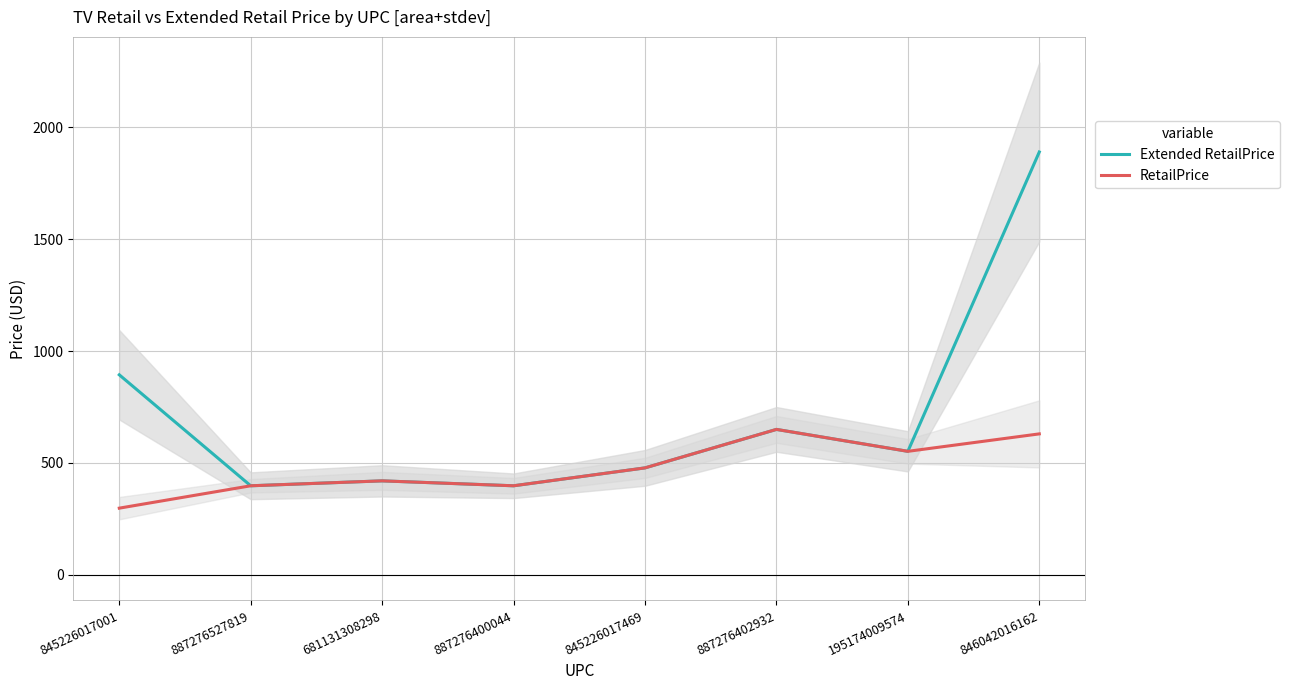

At which category does the chart reach its minimum across all series?

845226017001